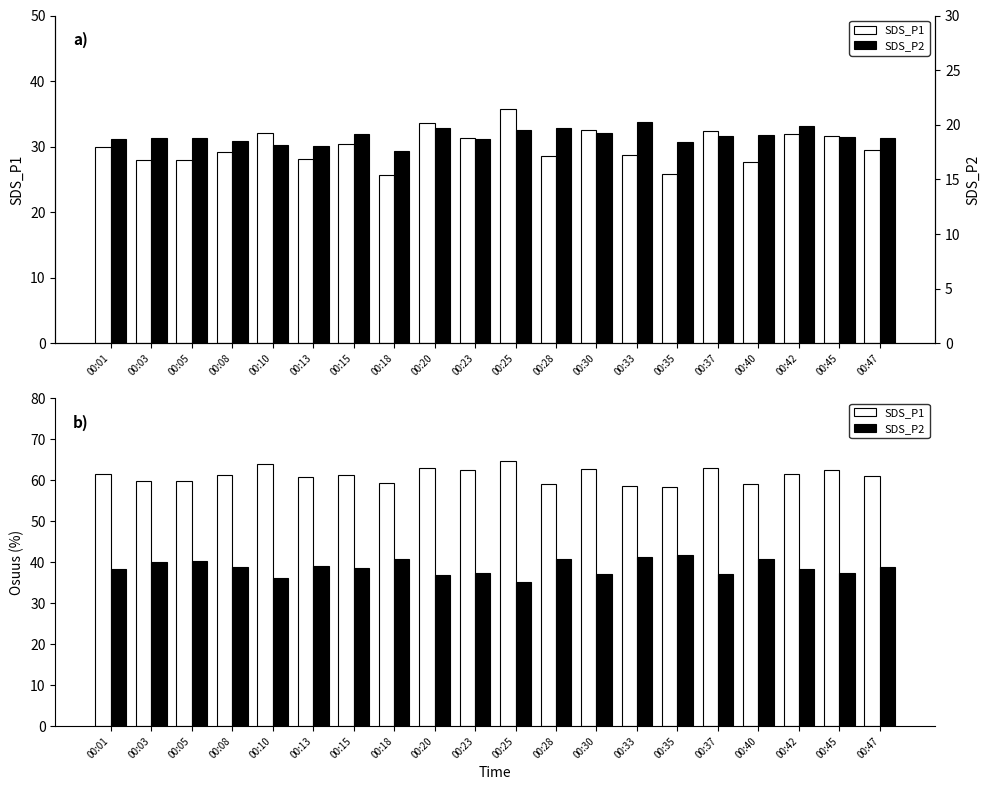

What is the value of the SDS_P2 bar at the 19th from the left?

18.9